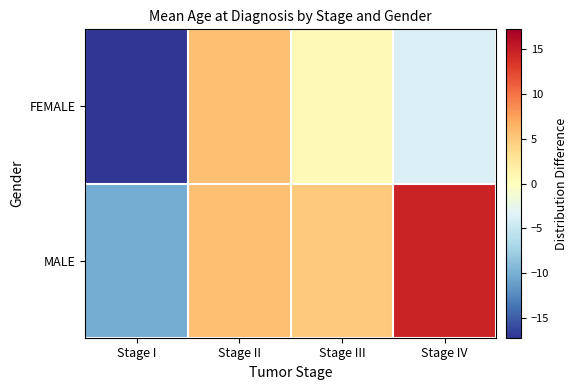

Reading right to left, what are all the values shown in this chart?

FEMALE: Stage IV=-3.8	Stage III=0.6	Stage II=5.6	Stage I=-17.2
MALE: Stage IV=14.6	Stage III=4.9	Stage II=5.6	Stage I=-10.2